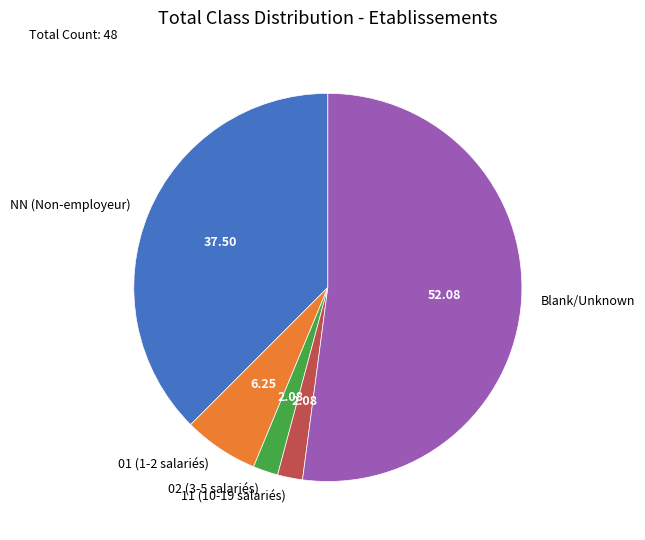

What is the largest slice in the pie chart?

Blank/Unknown